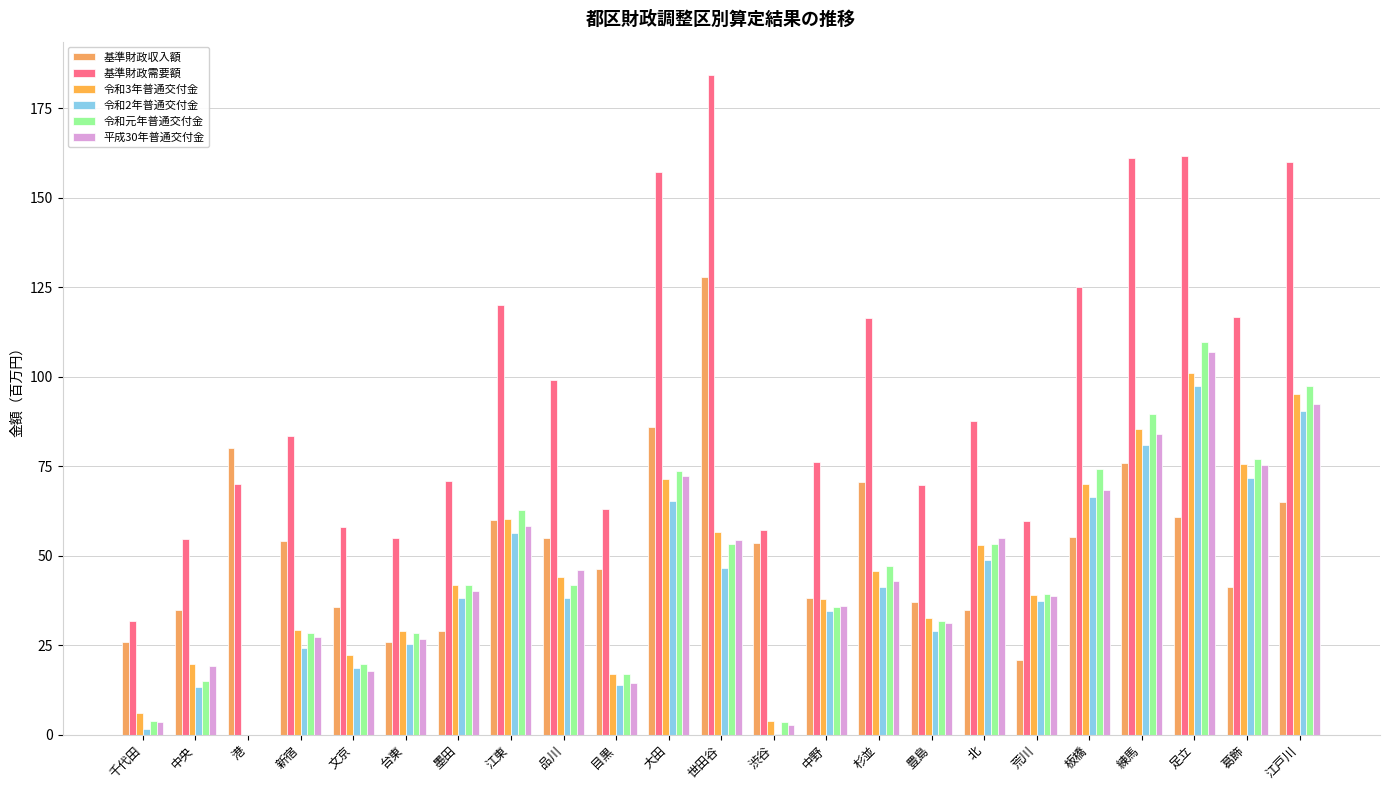

Where does the 令和2年普通交付金 series first go above 38?

墨田